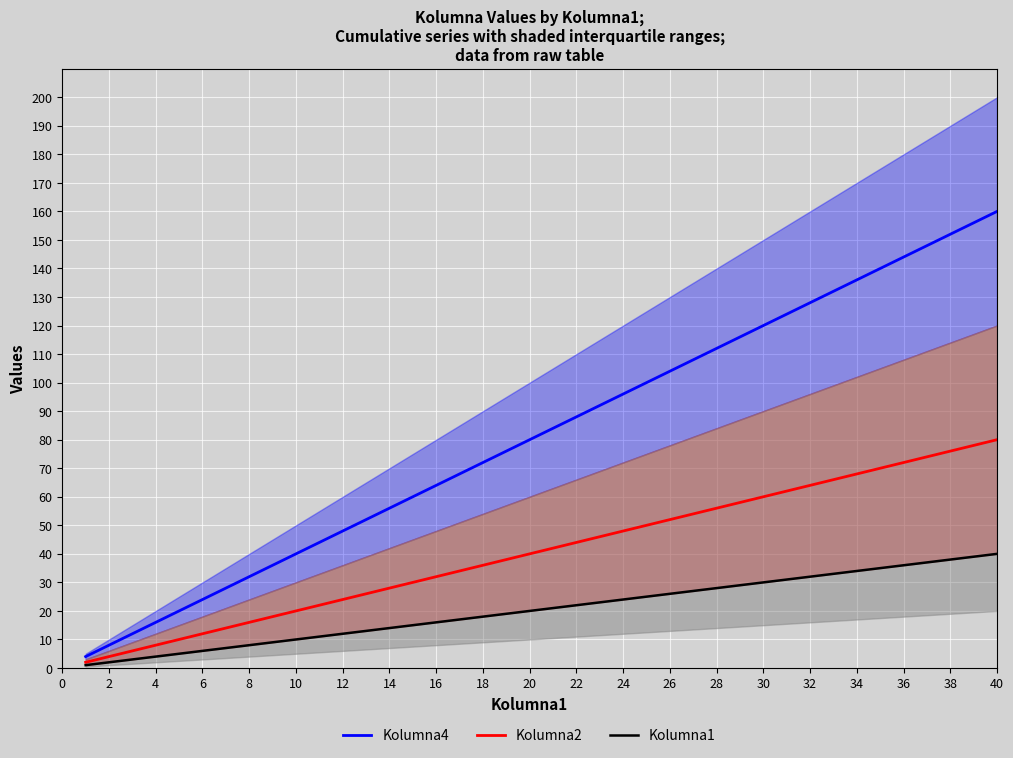

Is the value of Kolumna4 at 4 greater than the value of Kolumna2 at 34?

No